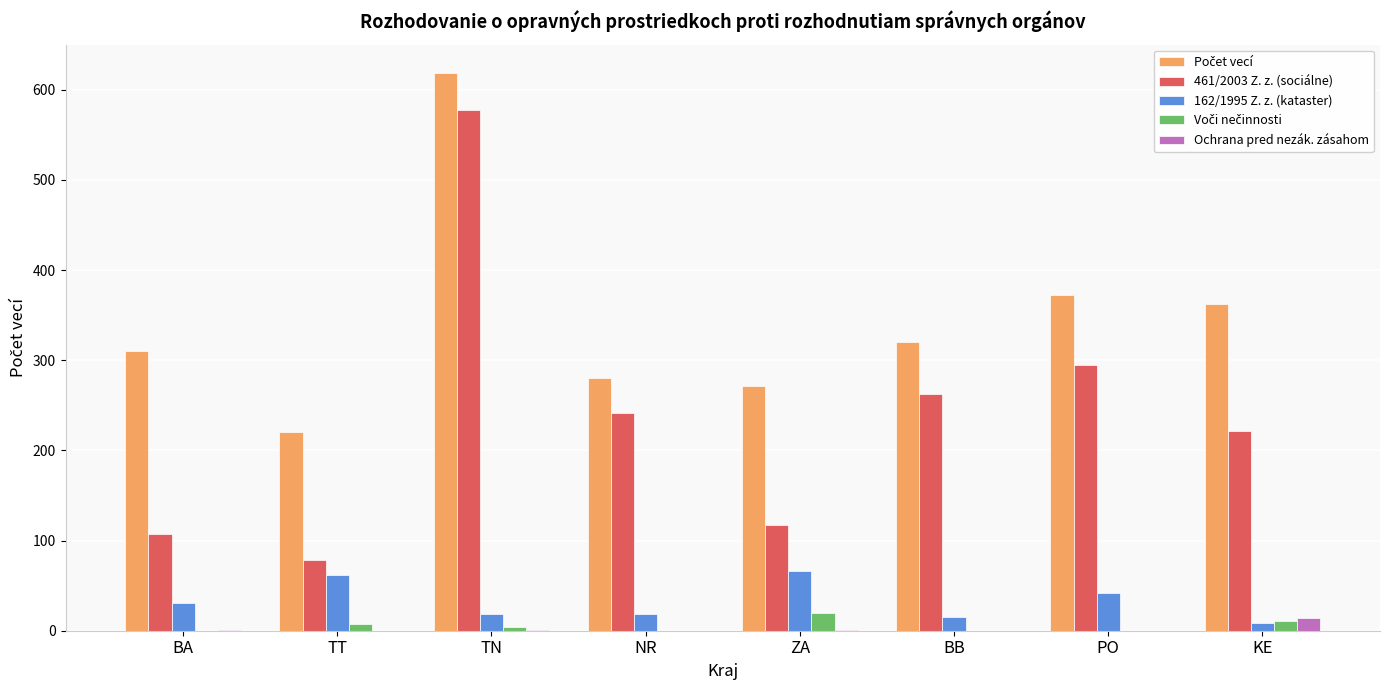

What is the total value across all series at KE?

618